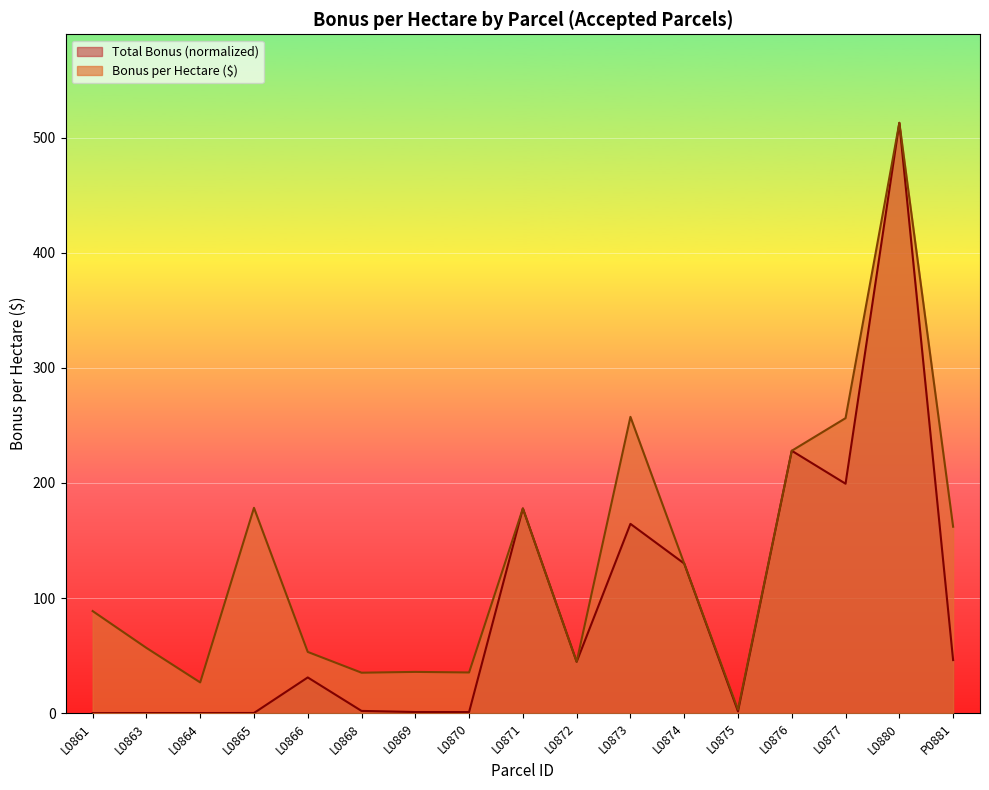

Rank the series by their average value, from lowest to highest.

Total Bonus (normalized), Bonus per Hectare ($)